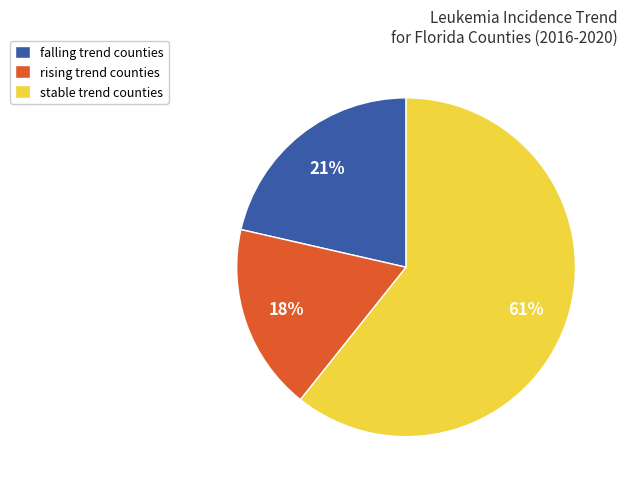

How many slices are in this pie chart?

3